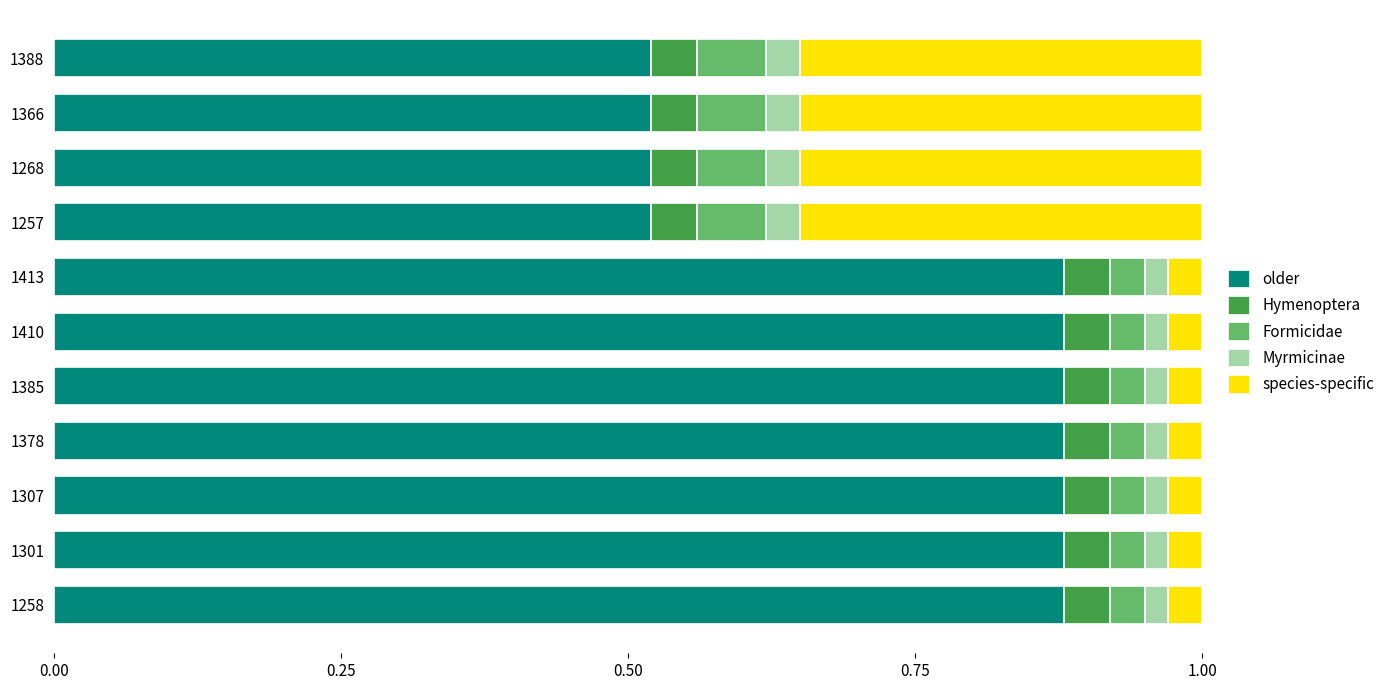

What is the total value across all series at 1385?

1.0